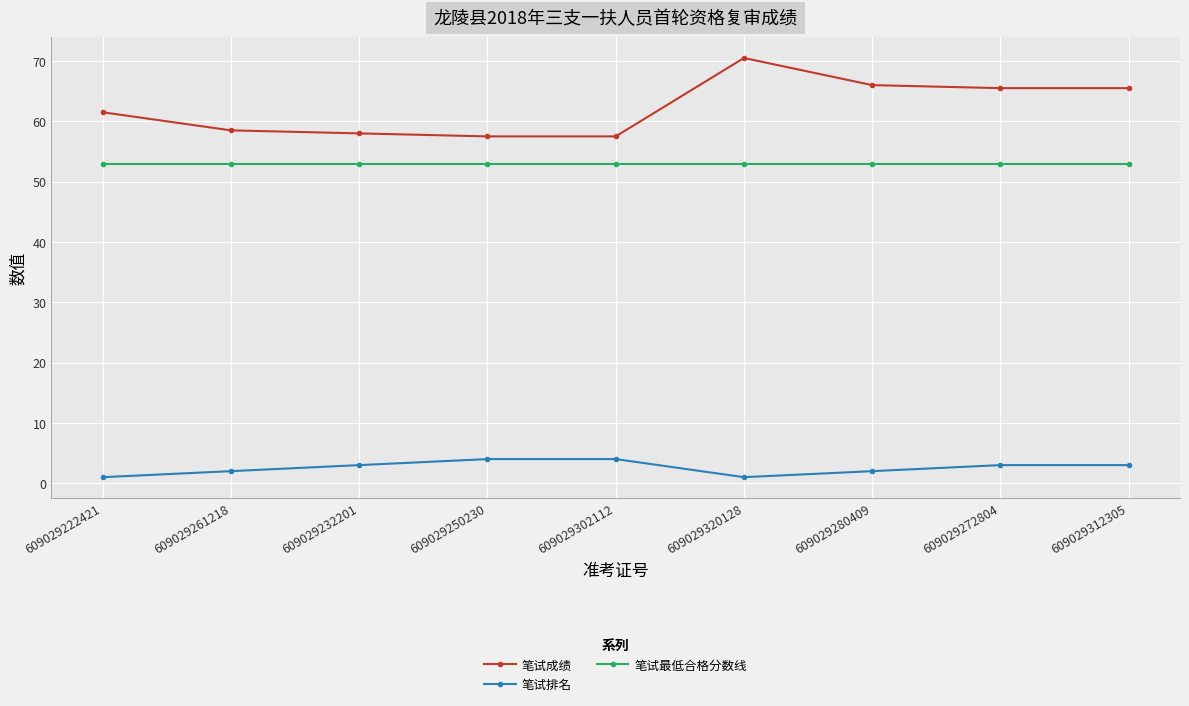

What is the highest value of the 笔试成绩 series?

70.5